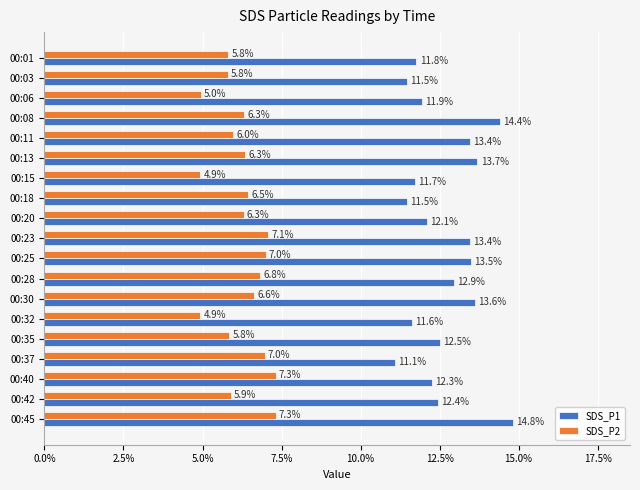

At how many categories does at least one series exceed 8?

19